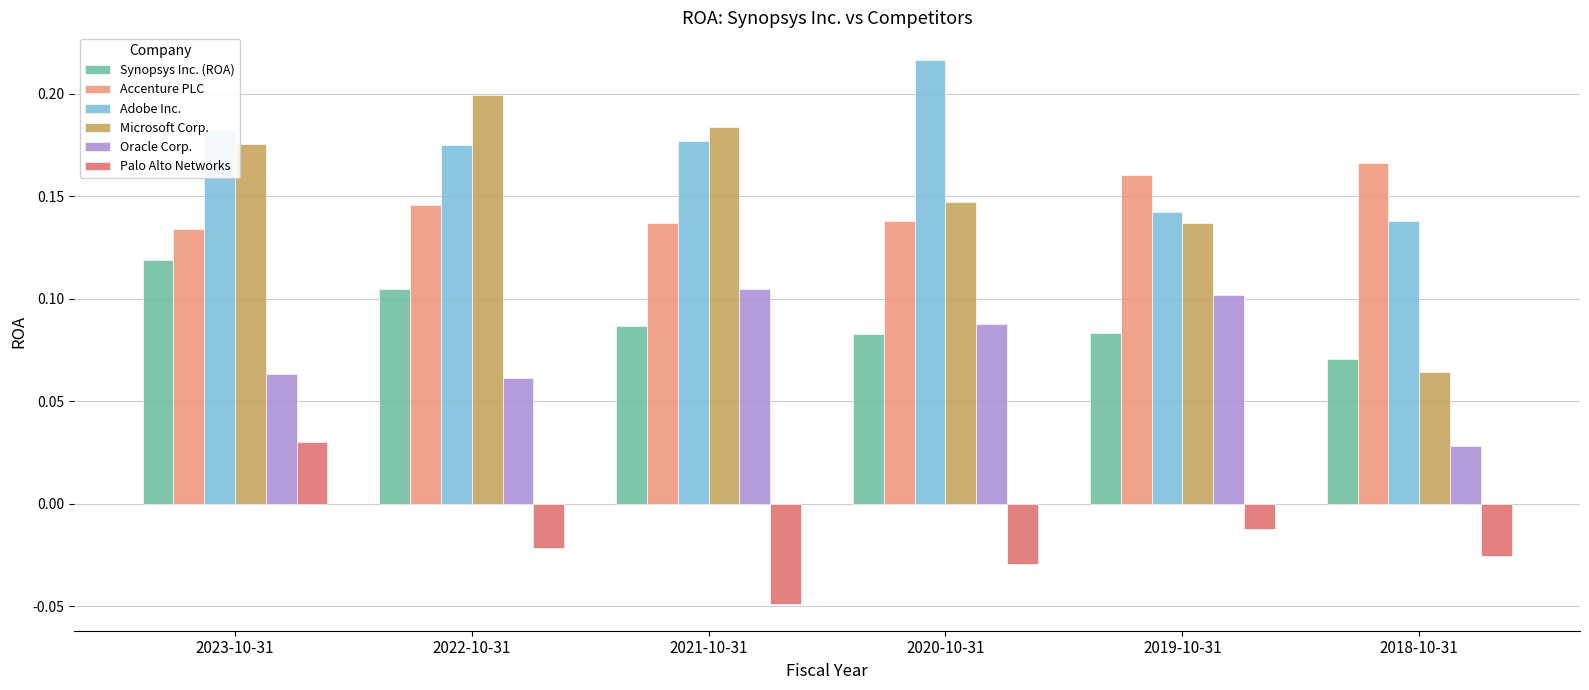

Count the Accenture PLC values in the range 0 to 1.

6